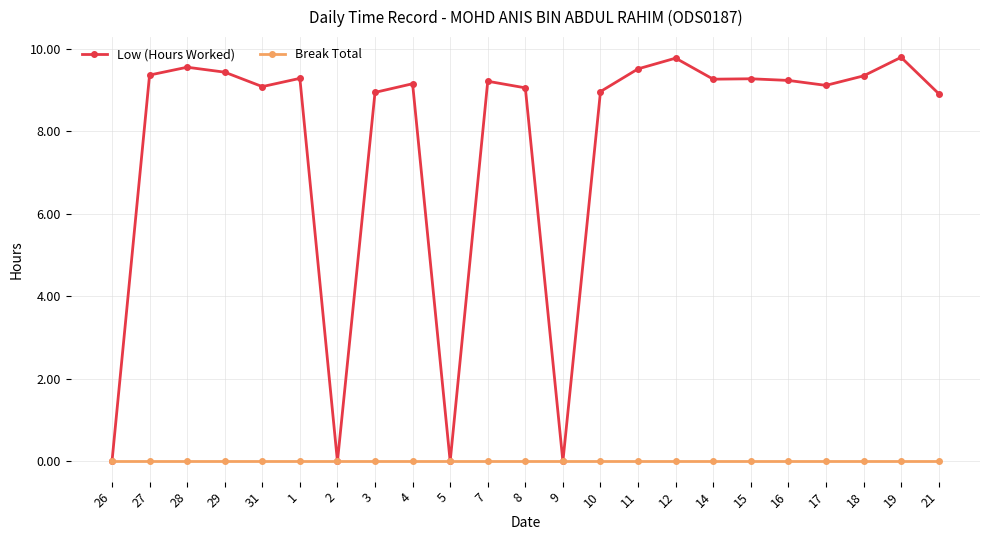

Does the chart have visible grid lines?

Yes